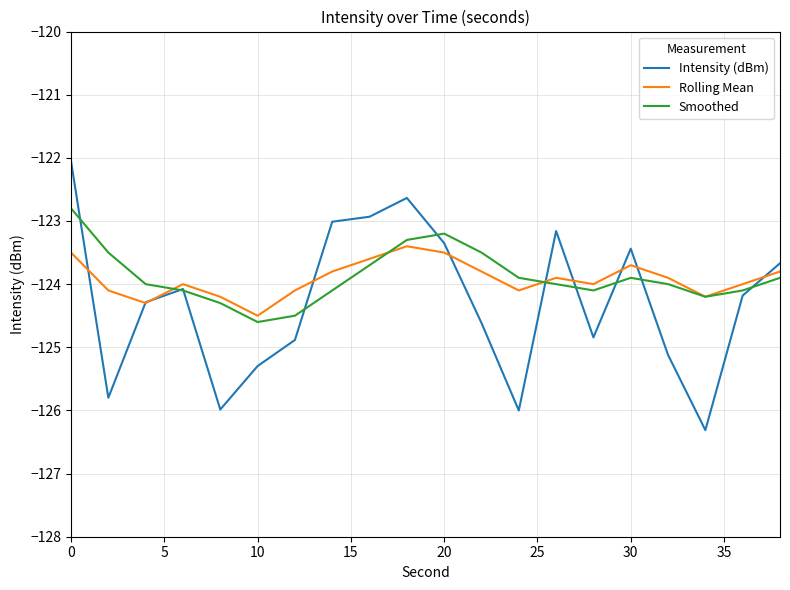

What is the smallest value displayed?

-126.3